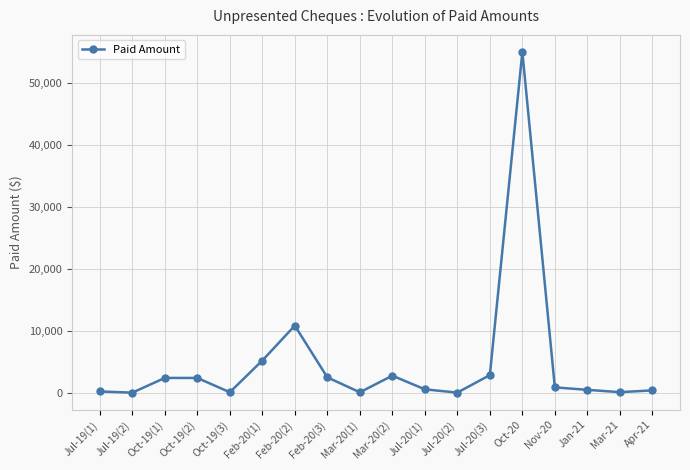

True or false: there are more than 2 points higher than both neighbors.

True